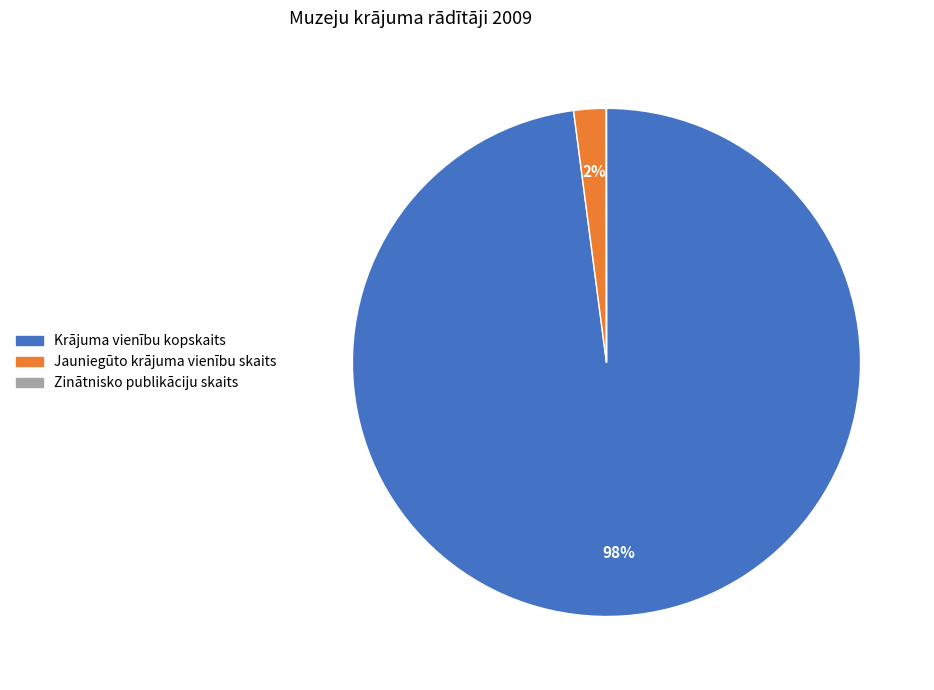

What percentage is the Jauniegūto krājuma vienību skaits slice, to the nearest percent?

2%